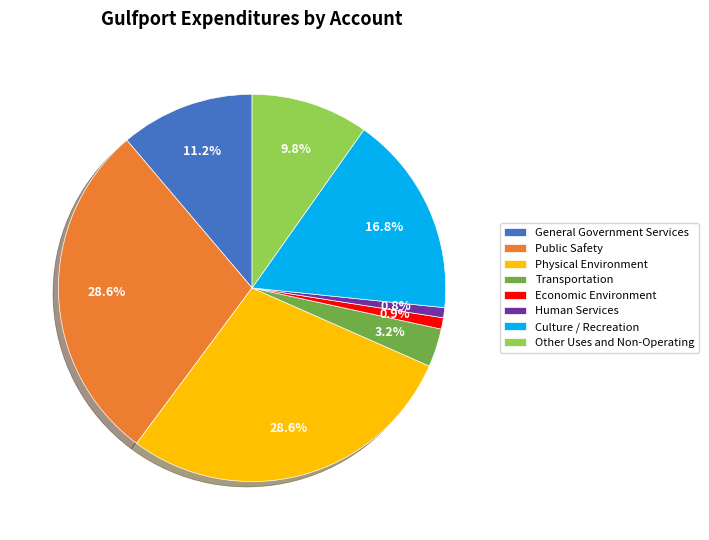

The Physical Environment slice represents 22% of the pie. True or false?

False